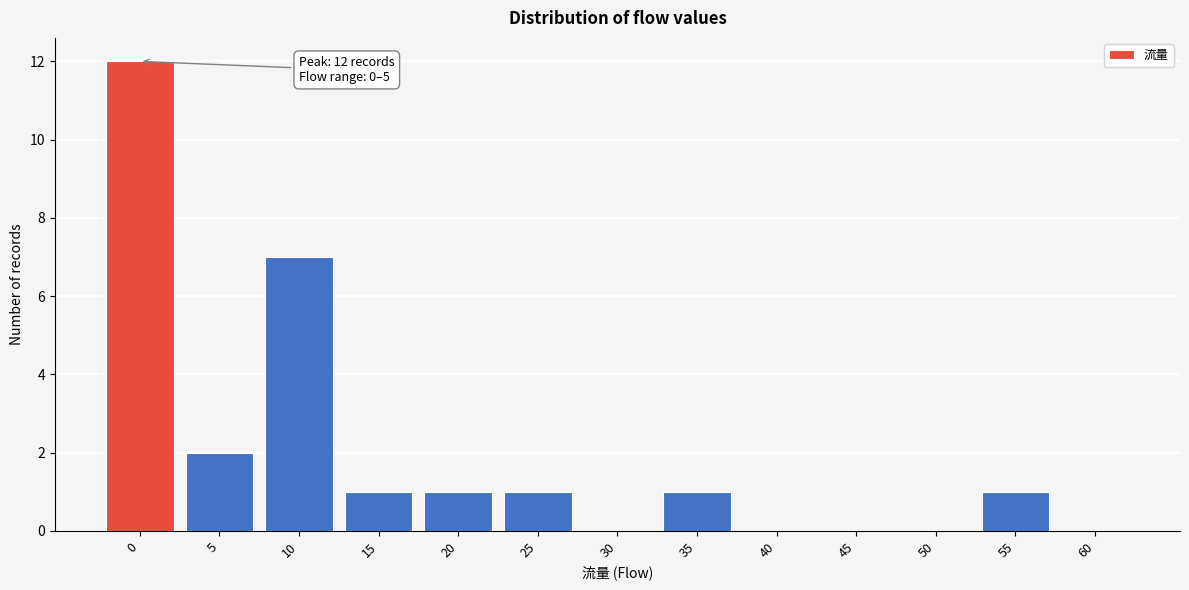

Reading right to left, transcribe all the data shown in this chart.

60=0	55=1	50=0	45=0	40=0	35=1	30=0	25=1	20=1	15=1	10=7	5=2	0=12